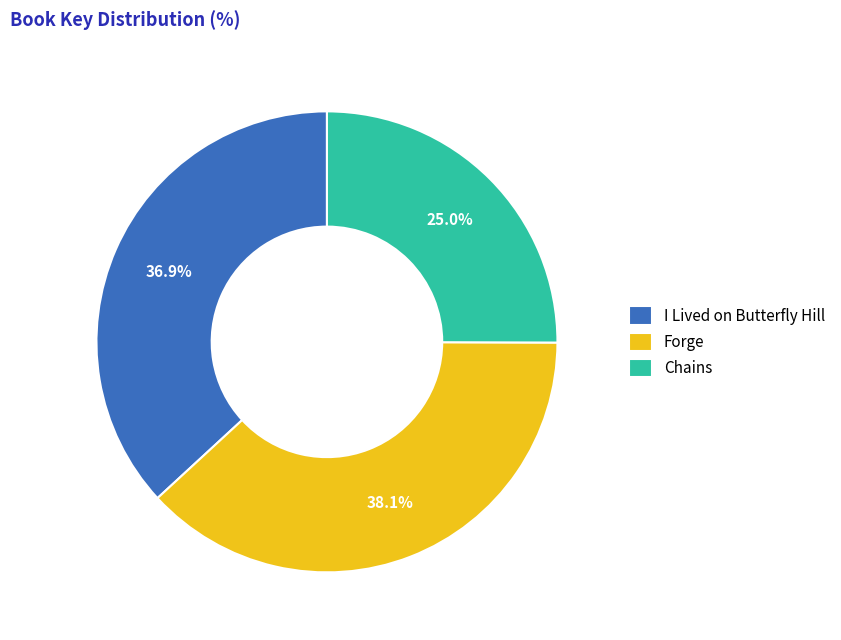

To the nearest percent, what is the difference between the I Lived on Butterfly Hill and Chains slice percentages?

12%